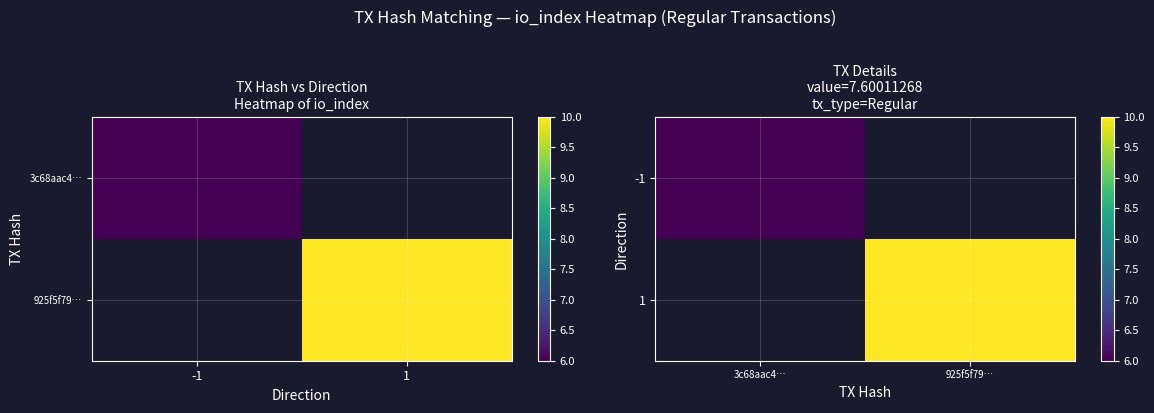

The -1 series shows 6.0 at 3c68aac4…. True or false?

True